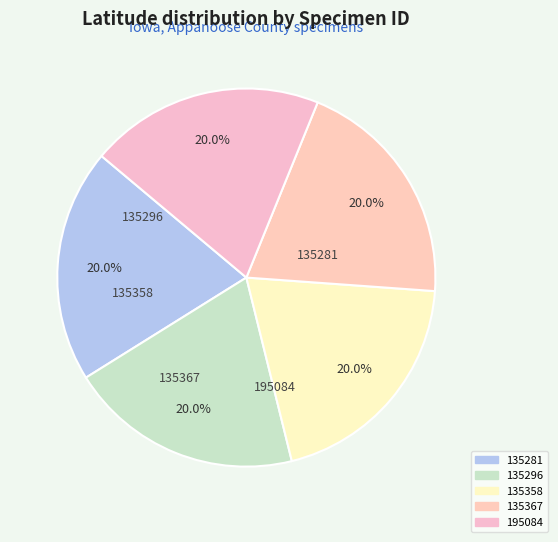

To the nearest percent, what percentage of the pie is 195084?

20%